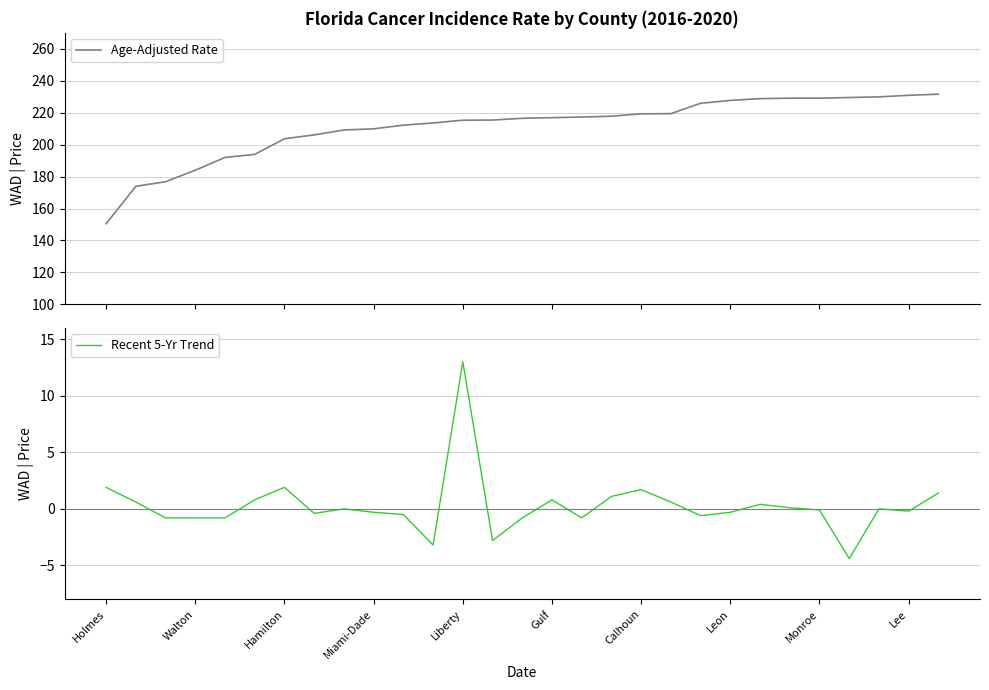

What is the lowest value of the Age-Adjusted Rate series?

150.5